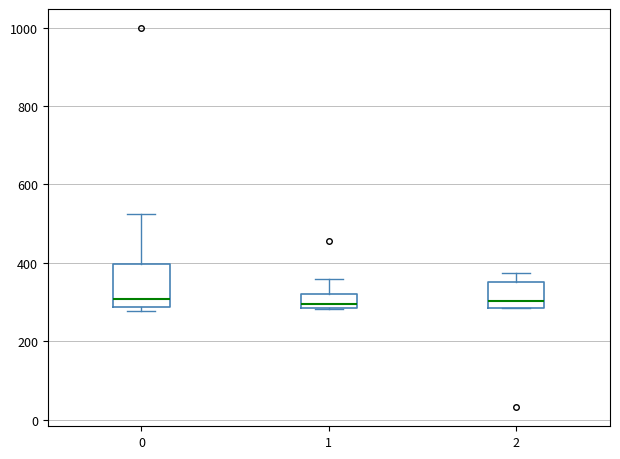

Reading left to right, transcribe this box plot: for each box, give where its median line is, the range the box spans, and where its two whiskers end, as read against the y-axis. The values are not printed on the chart, so give them approximately, as read against the axis.

0: median 300, box 280 to 400, whiskers 280 (just below the box's lower edge) to 520
1: median 300, box 280 to 320, whiskers 280 to 360
2: median 300, box 280 to 360, whiskers 280 to 380